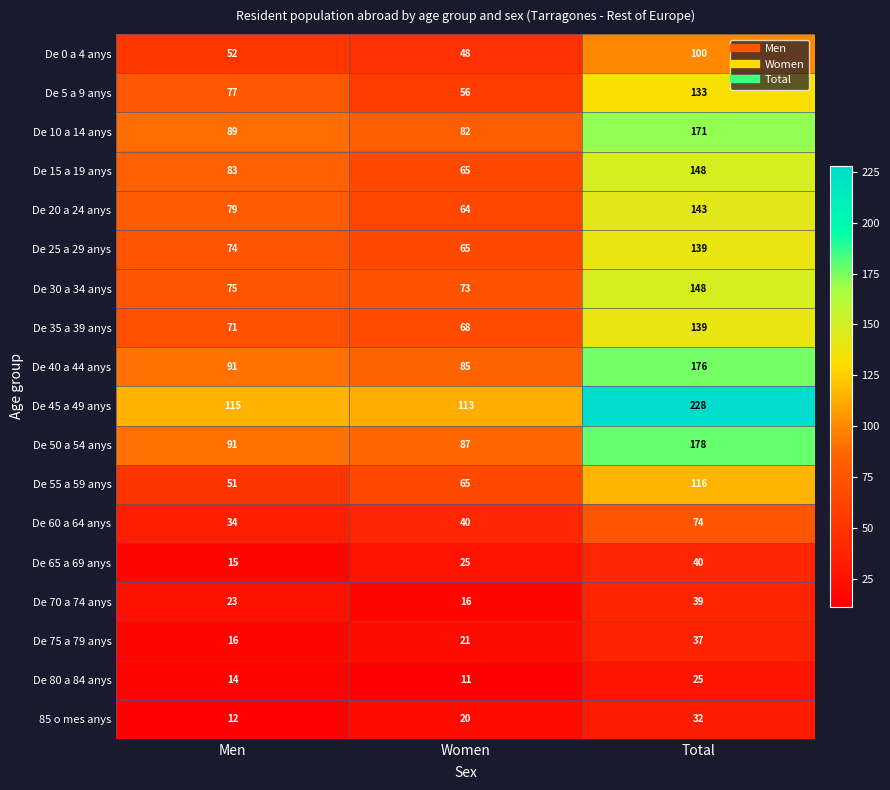

True or false: De 50 a 54 anys has a value of 264 at Total.

False